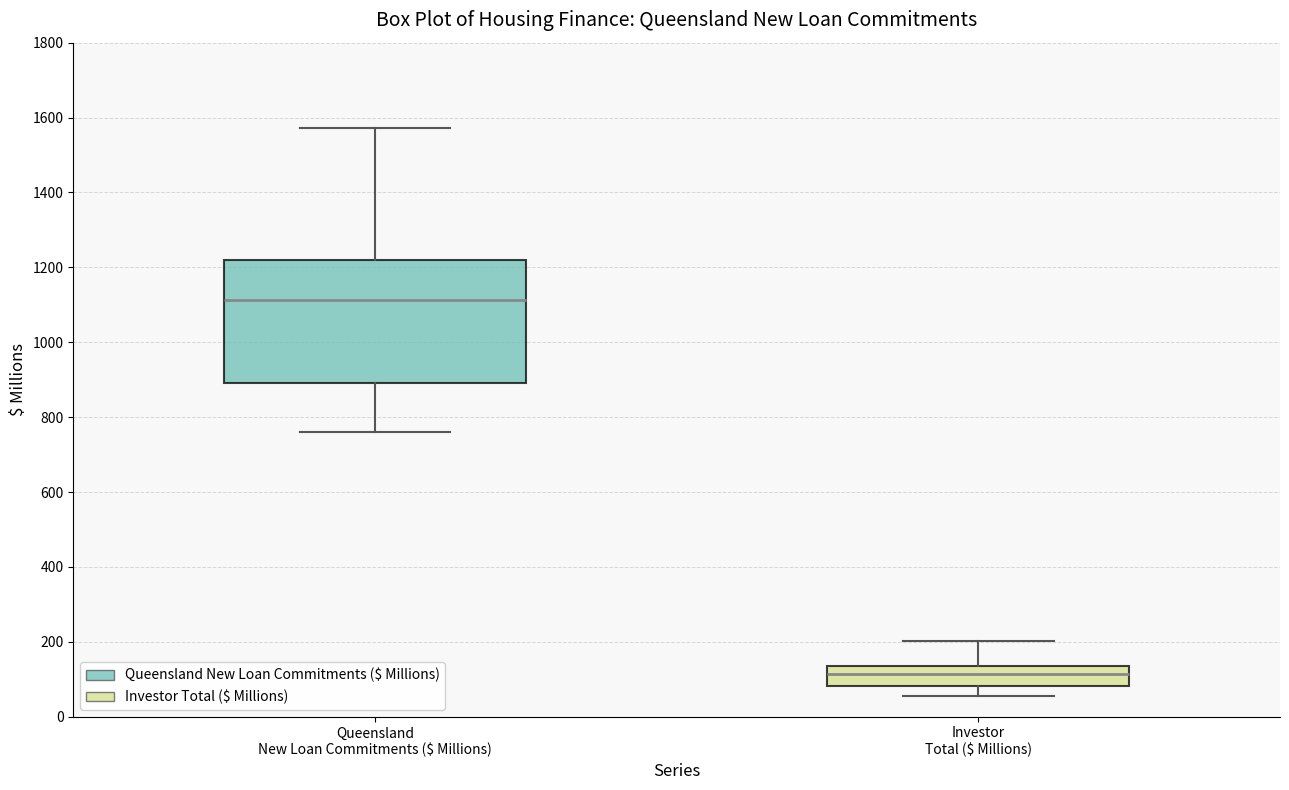

Where does the median line of the box for Investor Total ($ Millions) sit on the y-axis? The values are not printed on the chart, so give them approximately, as read against the axis.

120